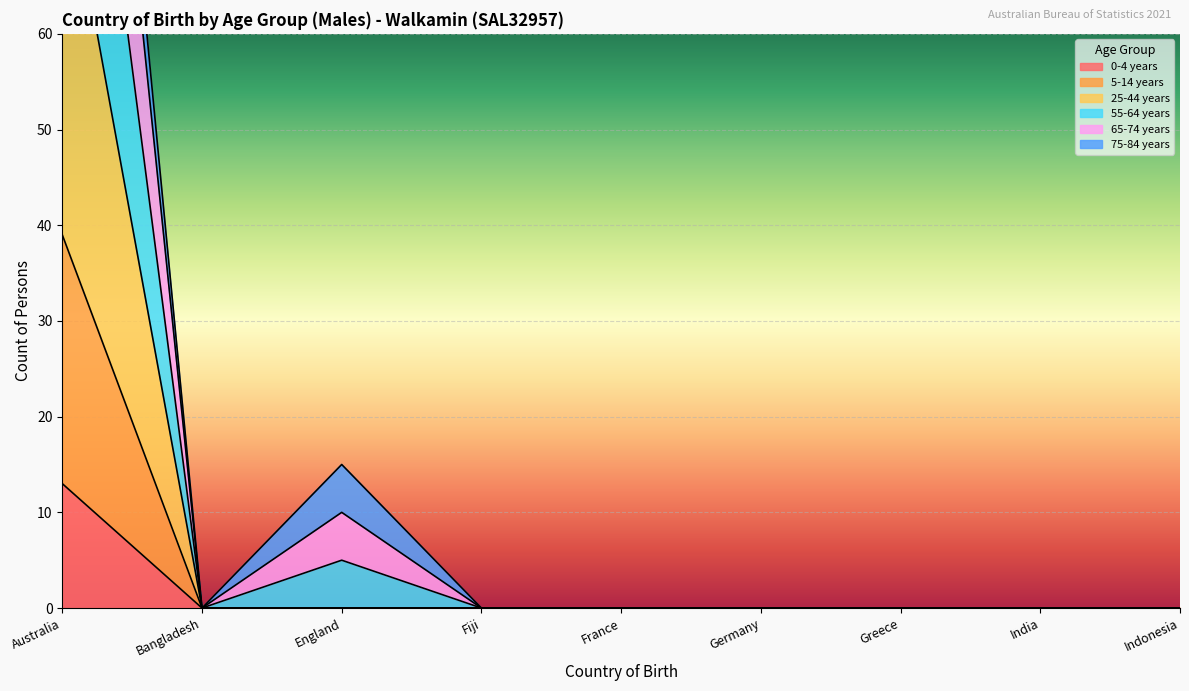

At which label does 0-4 years reach its peak?

Australia